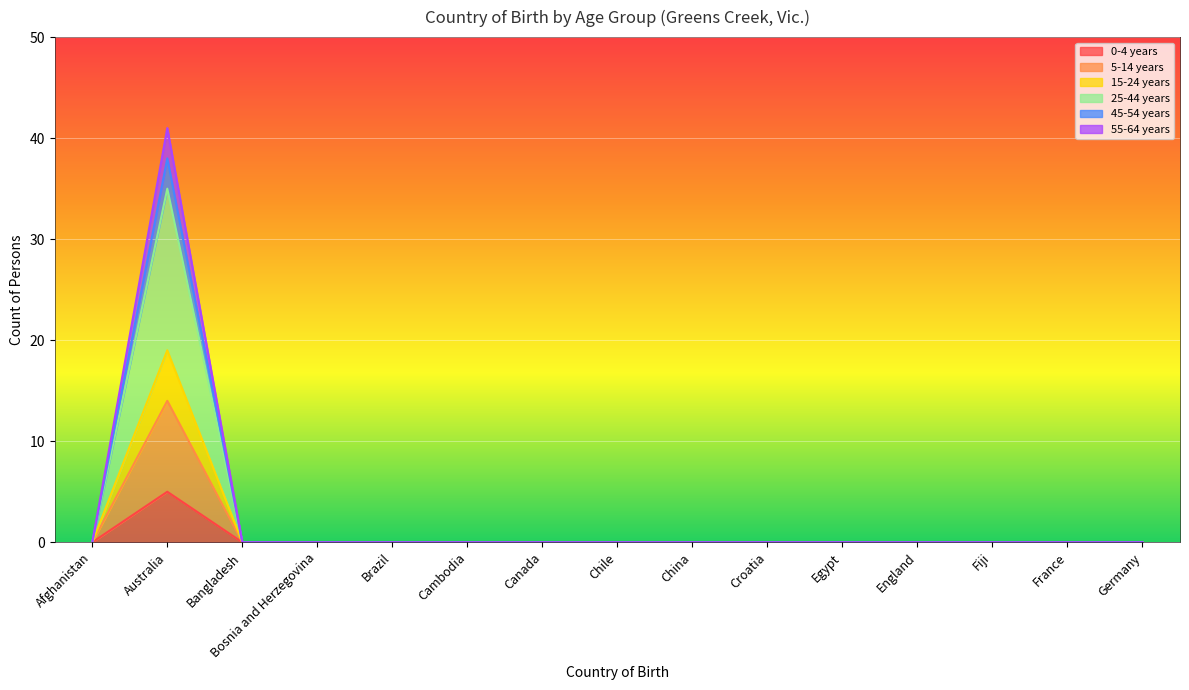

Which series has the widest spread of values?

55-64 years